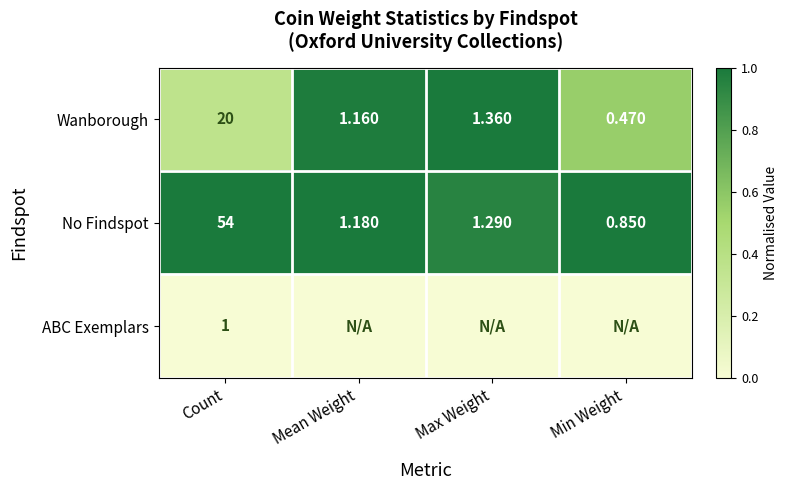

At which label does No Findspot first exceed 1?

Count